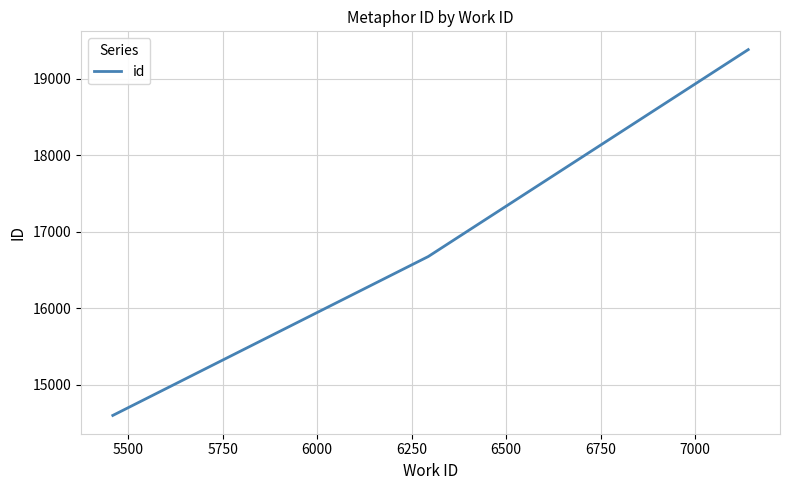

Count the values in the range 14600 to 19382.

3